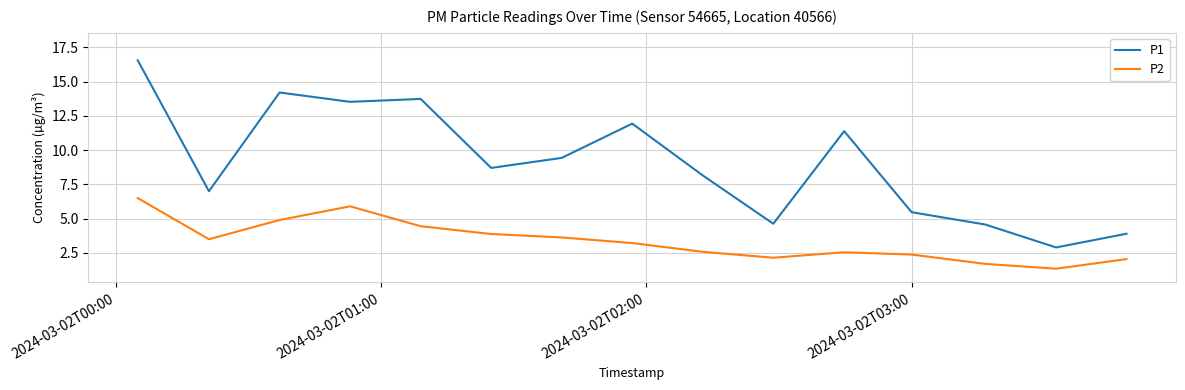

What is the minimum value shown in the chart?

1.4